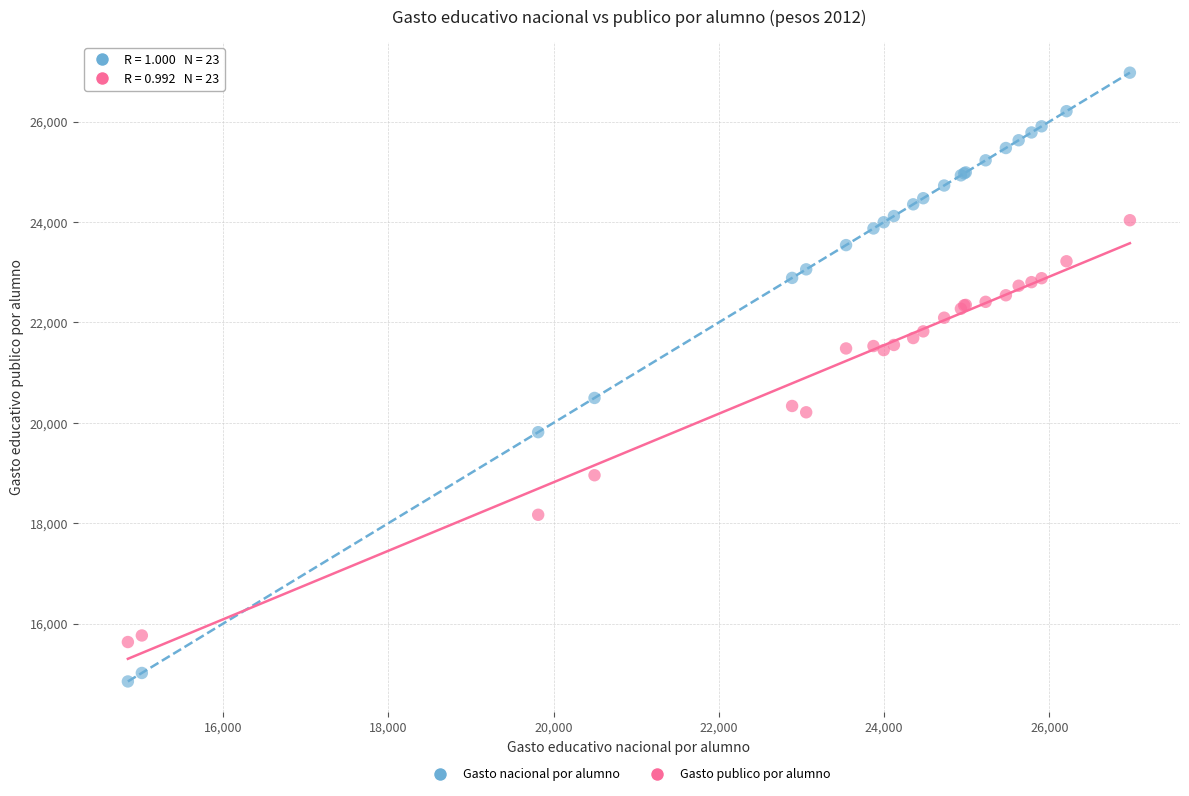

Which series reaches the minimum Y coordinate?

Gasto nacional por alumno